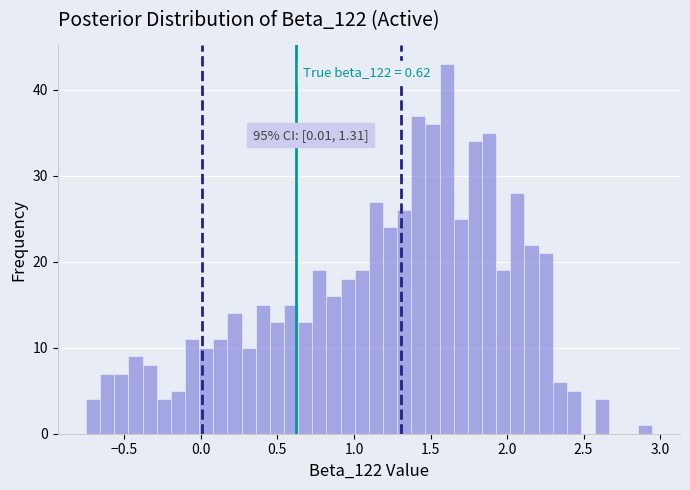

Read against the x-axis, roughly where is the centre of the tallest bar?

1.60